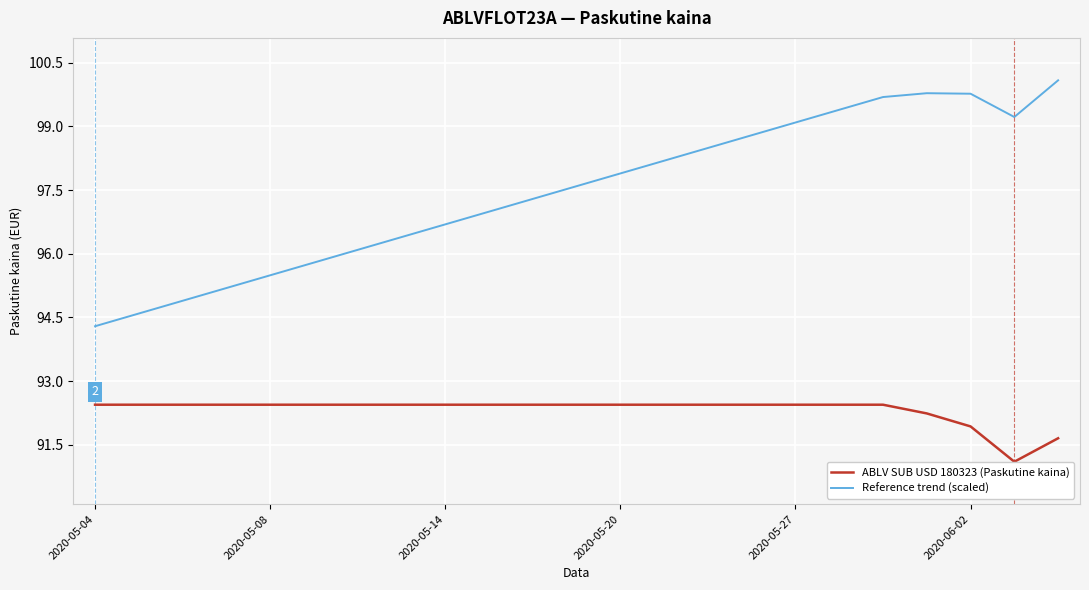

True or false: Reference trend (scaled) and ABLV SUB USD 180323 (Paskutine kaina) intersect in this chart.

False